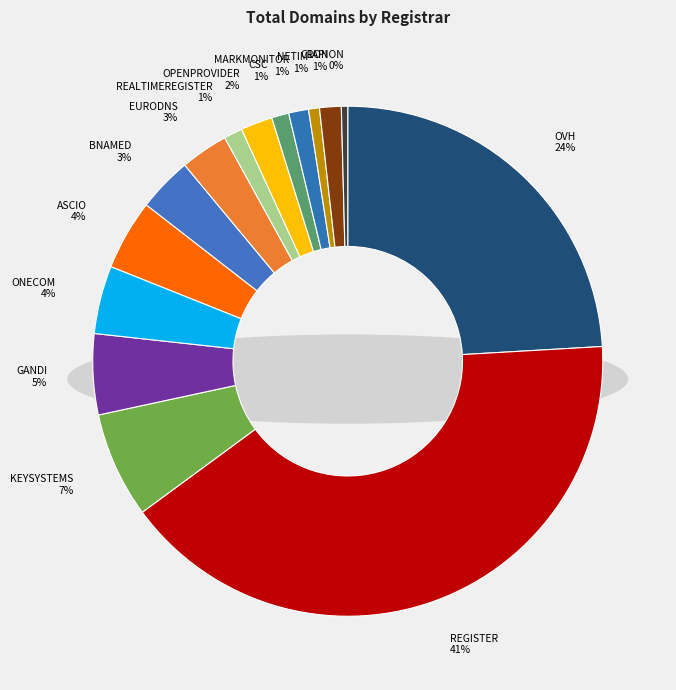

Which category has the biggest portion of the pie?

REGISTER